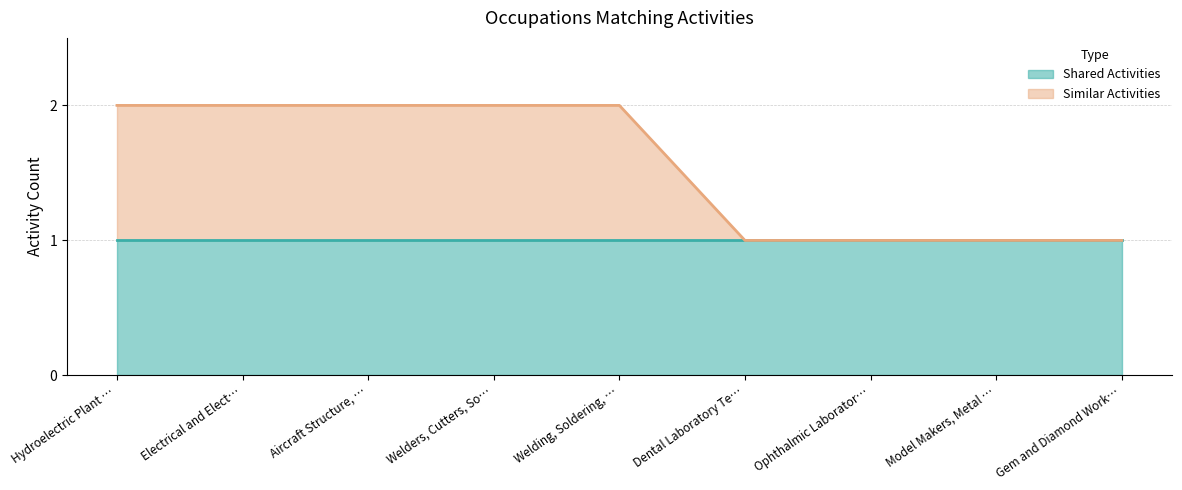

Reading right to left, list all the values displayed in this chart.

1	1	1	1	2	2	2	2	2